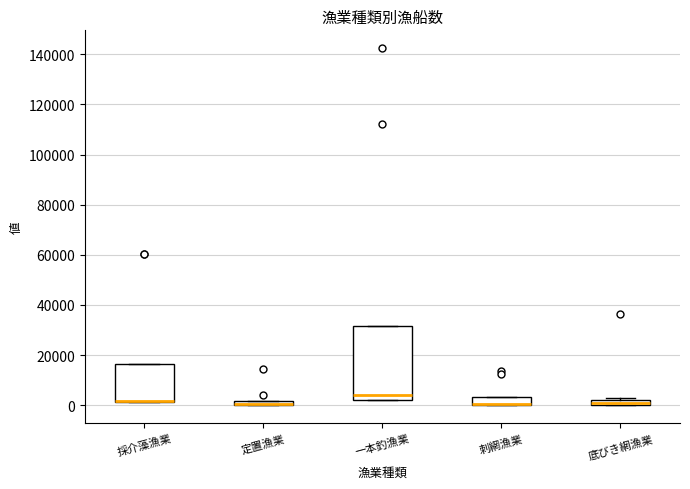

Where is the lower edge of the box for 底びき網漁業 on the y-axis? The values are not printed on the chart, so give them approximately, as read against the axis.

0